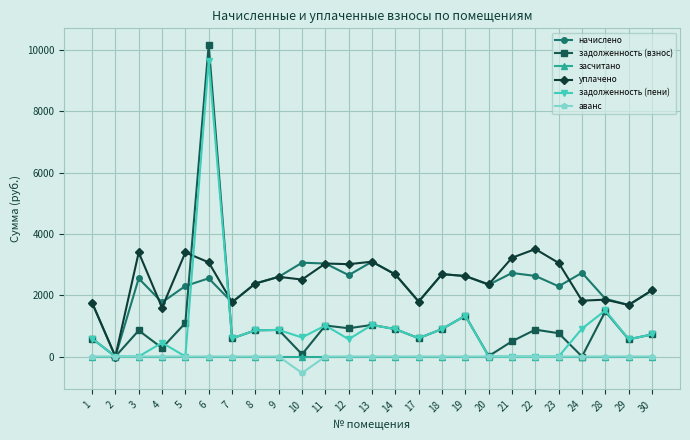

What is the minimum value shown in the chart?

-538.3